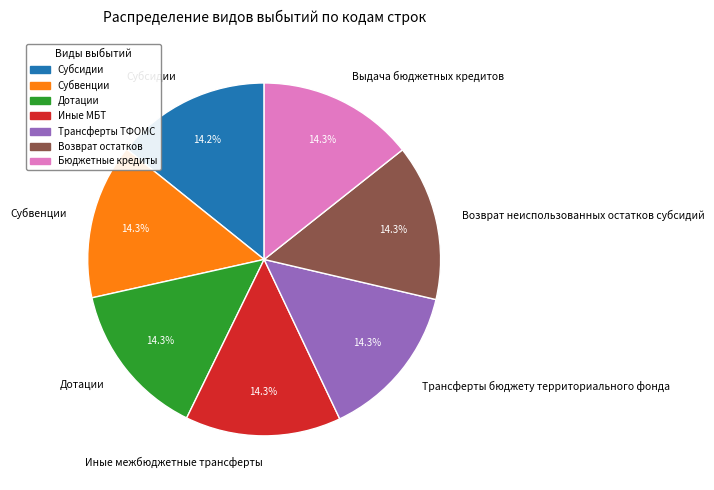

Is there a majority slice in this chart?

No